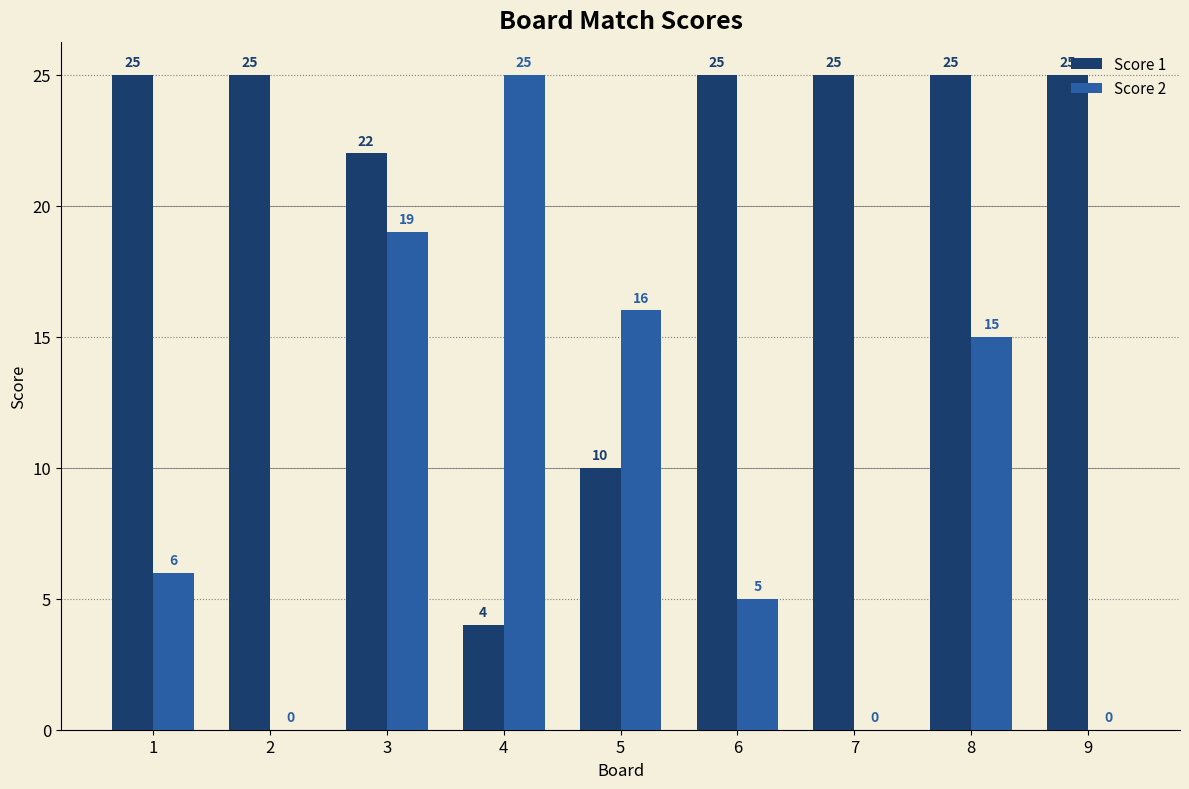

Reading right to left, what are all the values shown in this chart?

Score 1: 25	25	25	25	10	4	22	25	25
Score 2: 0	15	0	5	16	25	19	0	6